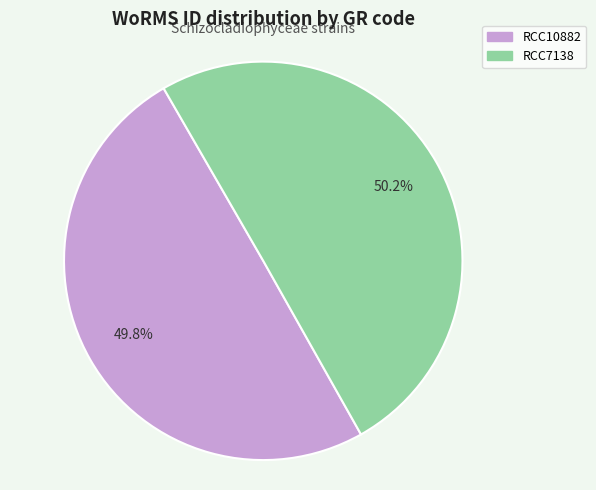

Count the number of slices in the pie.

2